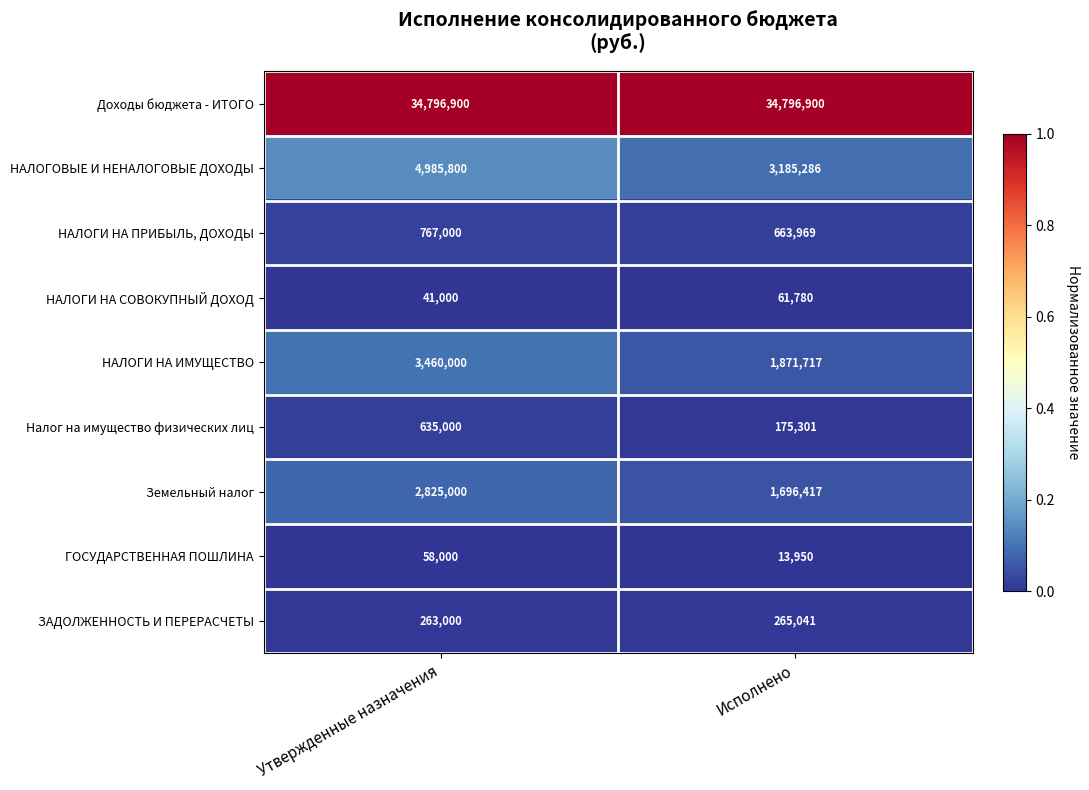

Reading right to left, transcribe all the data shown in this chart.

Доходы бюджета - ИТОГО: Исполнено=34796900	Утвержденные назначения=34796900
НАЛОГОВЫЕ И НЕНАЛОГОВЫЕ ДОХОДЫ: Исполнено=3185286	Утвержденные назначения=4985800
НАЛОГИ НА ПРИБЫЛЬ, ДОХОДЫ: Исполнено=663969	Утвержденные назначения=767000
НАЛОГИ НА СОВОКУПНЫЙ ДОХОД: Исполнено=61780	Утвержденные назначения=41000
НАЛОГИ НА ИМУЩЕСТВО: Исполнено=1871717	Утвержденные назначения=3460000
Налог на имущество физических лиц: Исполнено=175301	Утвержденные назначения=635000
Земельный налог: Исполнено=1696417	Утвержденные назначения=2825000
ГОСУДАРСТВЕННАЯ ПОШЛИНА: Исполнено=13950	Утвержденные назначения=58000
ЗАДОЛЖЕННОСТЬ И ПЕРЕРАСЧЕТЫ: Исполнено=265041	Утвержденные назначения=263000